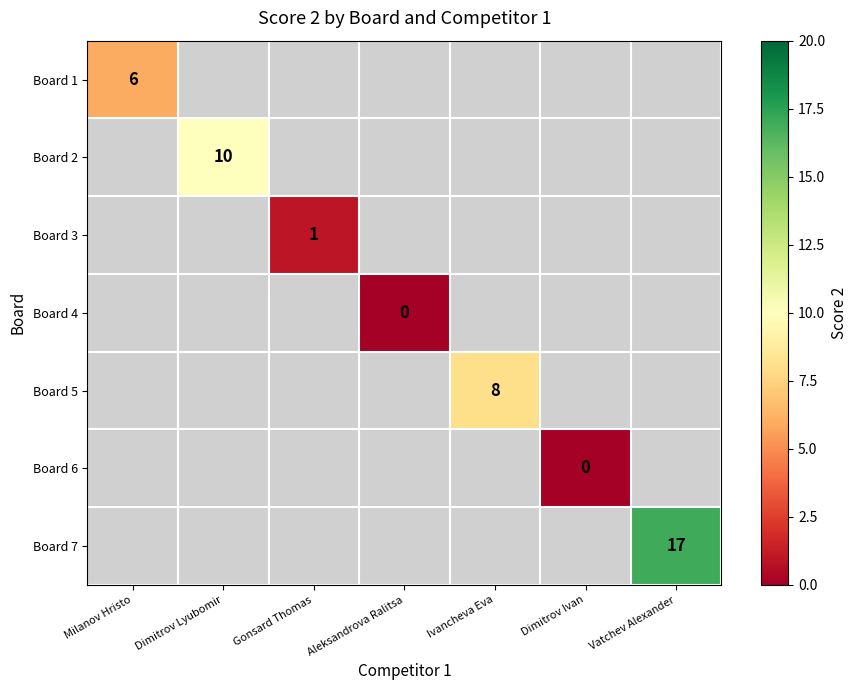

How many series are shown in this chart?

7